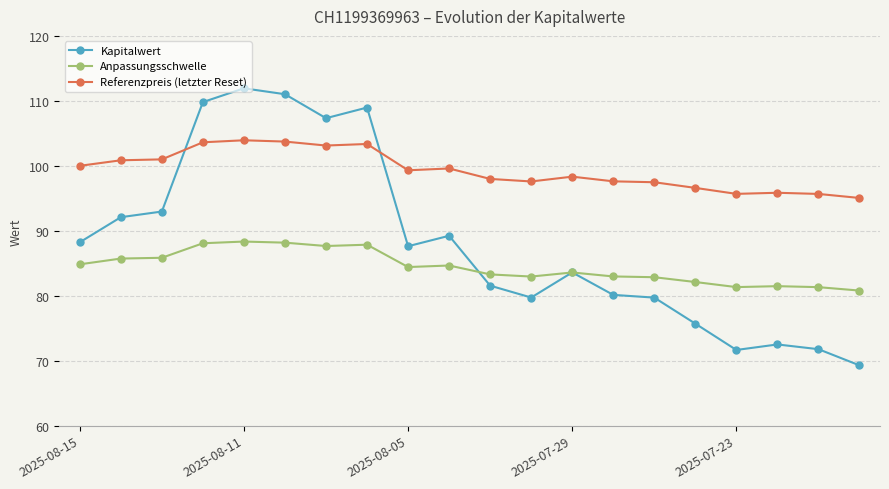

Which series has the largest total across all categories?

Referenzpreis (letzter Reset)